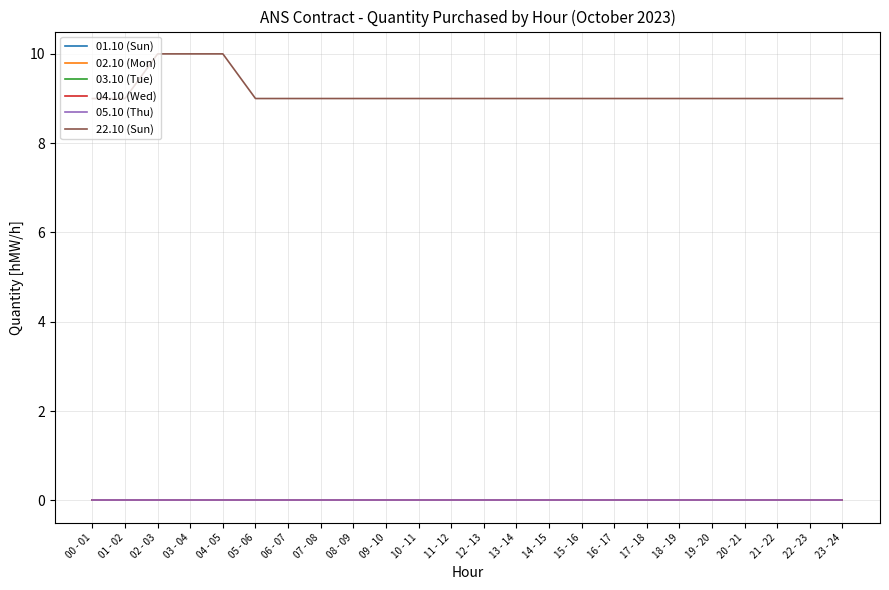

Reading left to right, extract all data points from this chart.

01.10 (Sun): 00 - 01=0	01 - 02=0	02 - 03=0	03 - 04=0	04 - 05=0	05 - 06=0	06 - 07=0	07 - 08=0	08 - 09=0	09 - 10=0	10 - 11=0	11 - 12=0	12 - 13=0	13 - 14=0	14 - 15=0	15 - 16=0	16 - 17=0	17 - 18=0	18 - 19=0	19 - 20=0	20 - 21=0	21 - 22=0	22 - 23=0	23 - 24=0
02.10 (Mon): 00 - 01=0	01 - 02=0	02 - 03=0	03 - 04=0	04 - 05=0	05 - 06=0	06 - 07=0	07 - 08=0	08 - 09=0	09 - 10=0	10 - 11=0	11 - 12=0	12 - 13=0	13 - 14=0	14 - 15=0	15 - 16=0	16 - 17=0	17 - 18=0	18 - 19=0	19 - 20=0	20 - 21=0	21 - 22=0	22 - 23=0	23 - 24=0
03.10 (Tue): 00 - 01=0	01 - 02=0	02 - 03=0	03 - 04=0	04 - 05=0	05 - 06=0	06 - 07=0	07 - 08=0	08 - 09=0	09 - 10=0	10 - 11=0	11 - 12=0	12 - 13=0	13 - 14=0	14 - 15=0	15 - 16=0	16 - 17=0	17 - 18=0	18 - 19=0	19 - 20=0	20 - 21=0	21 - 22=0	22 - 23=0	23 - 24=0
04.10 (Wed): 00 - 01=0	01 - 02=0	02 - 03=0	03 - 04=0	04 - 05=0	05 - 06=0	06 - 07=0	07 - 08=0	08 - 09=0	09 - 10=0	10 - 11=0	11 - 12=0	12 - 13=0	13 - 14=0	14 - 15=0	15 - 16=0	16 - 17=0	17 - 18=0	18 - 19=0	19 - 20=0	20 - 21=0	21 - 22=0	22 - 23=0	23 - 24=0
05.10 (Thu): 00 - 01=0	01 - 02=0	02 - 03=0	03 - 04=0	04 - 05=0	05 - 06=0	06 - 07=0	07 - 08=0	08 - 09=0	09 - 10=0	10 - 11=0	11 - 12=0	12 - 13=0	13 - 14=0	14 - 15=0	15 - 16=0	16 - 17=0	17 - 18=0	18 - 19=0	19 - 20=0	20 - 21=0	21 - 22=0	22 - 23=0	23 - 24=0
22.10 (Sun): 00 - 01=9	01 - 02=9	02 - 03=10	03 - 04=10	04 - 05=10	05 - 06=9	06 - 07=9	07 - 08=9	08 - 09=9	09 - 10=9	10 - 11=9	11 - 12=9	12 - 13=9	13 - 14=9	14 - 15=9	15 - 16=9	16 - 17=9	17 - 18=9	18 - 19=9	19 - 20=9	20 - 21=9	21 - 22=9	22 - 23=9	23 - 24=9